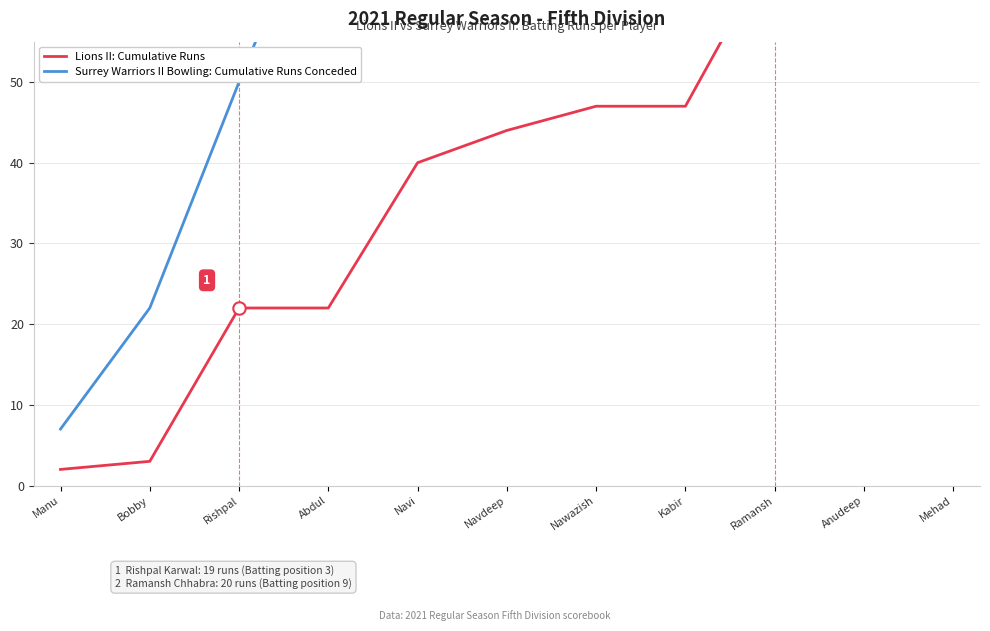

What is the total value across all series at Kabir?

124